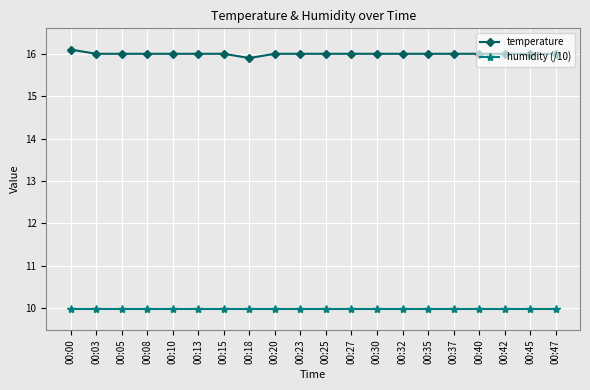

Reading left to right, transcribe all the data shown in this chart.

temperature: 00:00=16.1	00:03=16.0	00:05=16.0	00:08=16.0	00:10=16.0	00:13=16.0	00:15=16.0	00:18=15.9	00:20=16.0	00:23=16.0	00:25=16.0	00:27=16.0	00:30=16.0	00:32=16.0	00:35=16.0	00:37=16.0	00:40=16.0	00:42=16.0	00:45=16.0	00:47=16.0
humidity (/10): 00:00=10.0	00:03=10.0	00:05=10.0	00:08=10.0	00:10=10.0	00:13=10.0	00:15=10.0	00:18=10.0	00:20=10.0	00:23=10.0	00:25=10.0	00:27=10.0	00:30=10.0	00:32=10.0	00:35=10.0	00:37=10.0	00:40=10.0	00:42=10.0	00:45=10.0	00:47=10.0